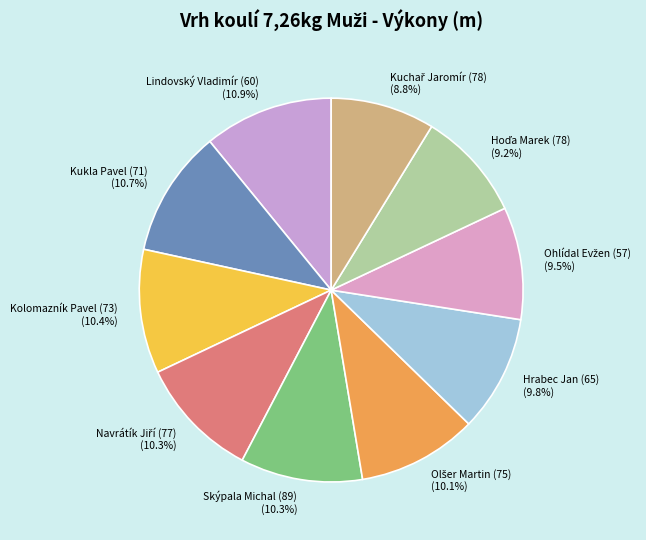

Does Lindovský Vladimír (60) (10.9%) account for over 50% of the chart?

No